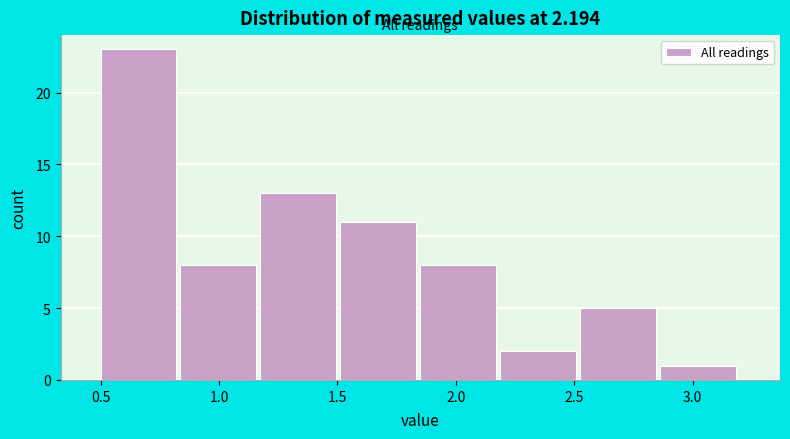

Reading left to right, list every bar in this chart as the range it spans on the x-axis followed by its height. Neither the bar edges nor the heights are printed on the chart, so give them approximately, as read against the axes.

0.50 to 0.85: 23
0.85 to 1.20: 8
1.20 to 1.50: 13
1.50 to 1.85: 11
1.85 to 2.20: 8
2.20 to 2.55: 2
2.55 to 2.85: 5
2.85 to 3.20: 1